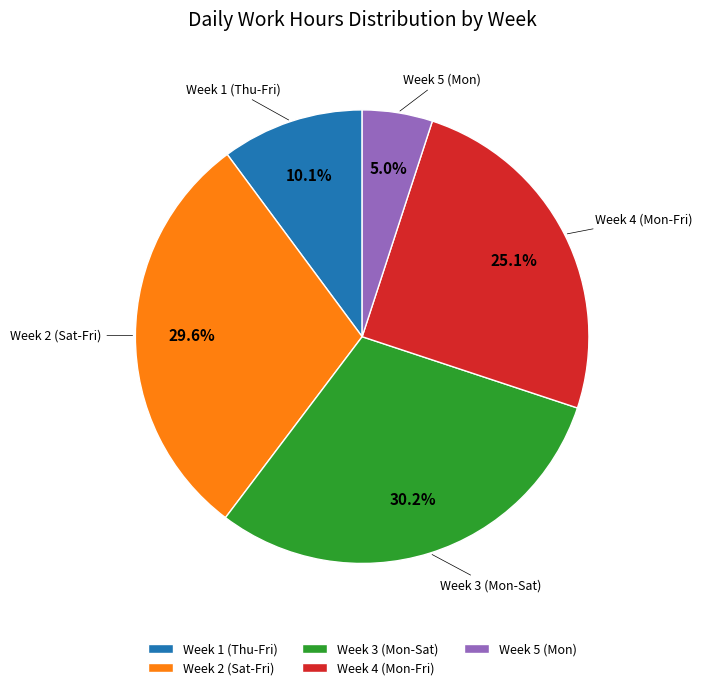

Which has a higher value, Week 3 (Mon-Sat) or Week 2 (Sat-Fri)?

Week 3 (Mon-Sat)